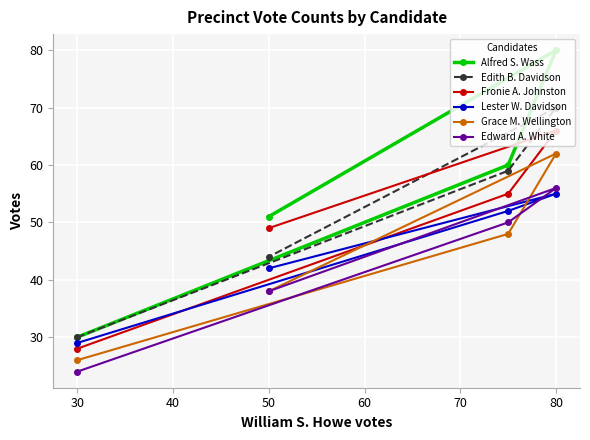

True or false: Edith B. Davidson and Edward A. White cross at least once.

False